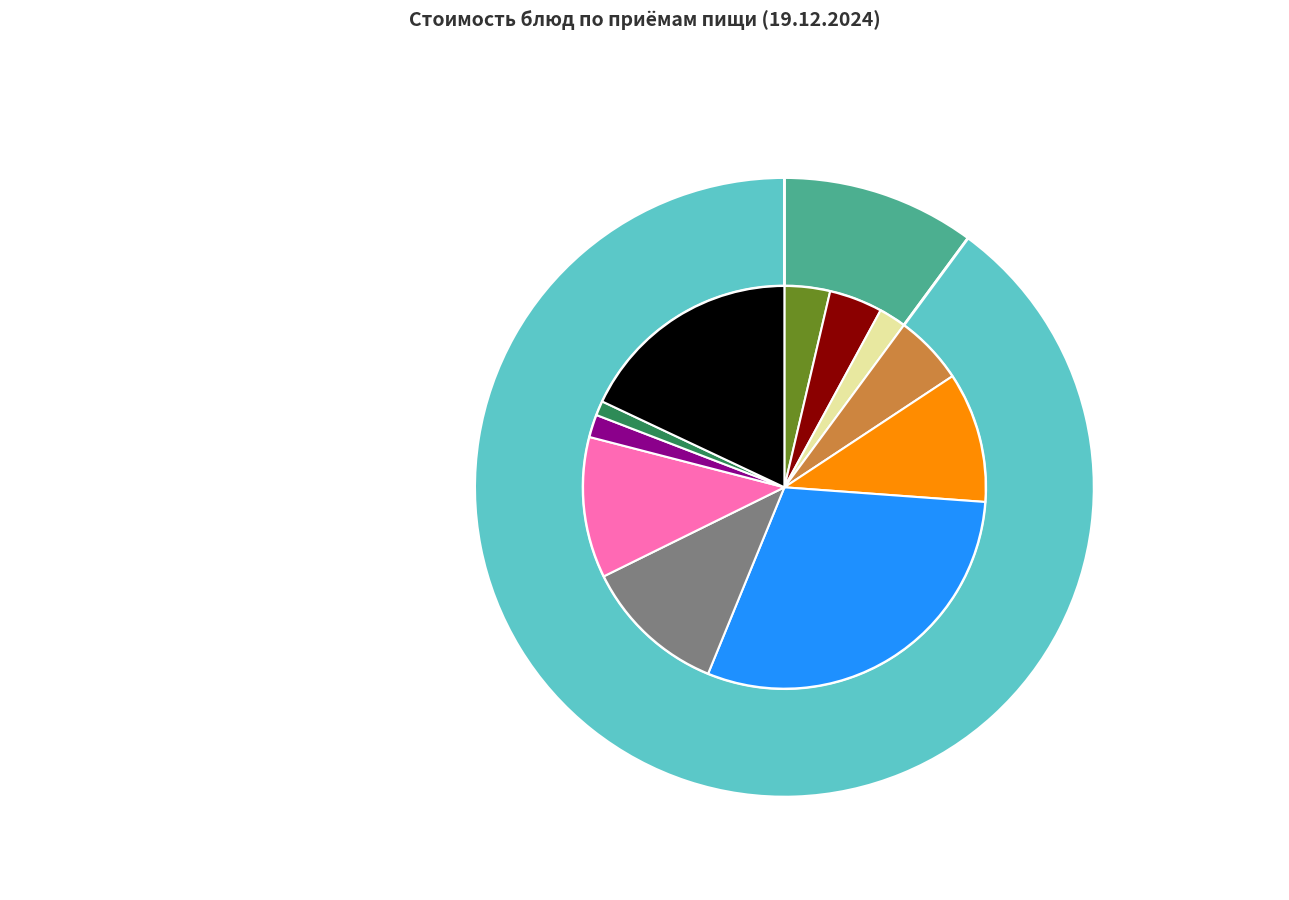

Does Рыба тушенная в томате account for over 50% of the chart?

No